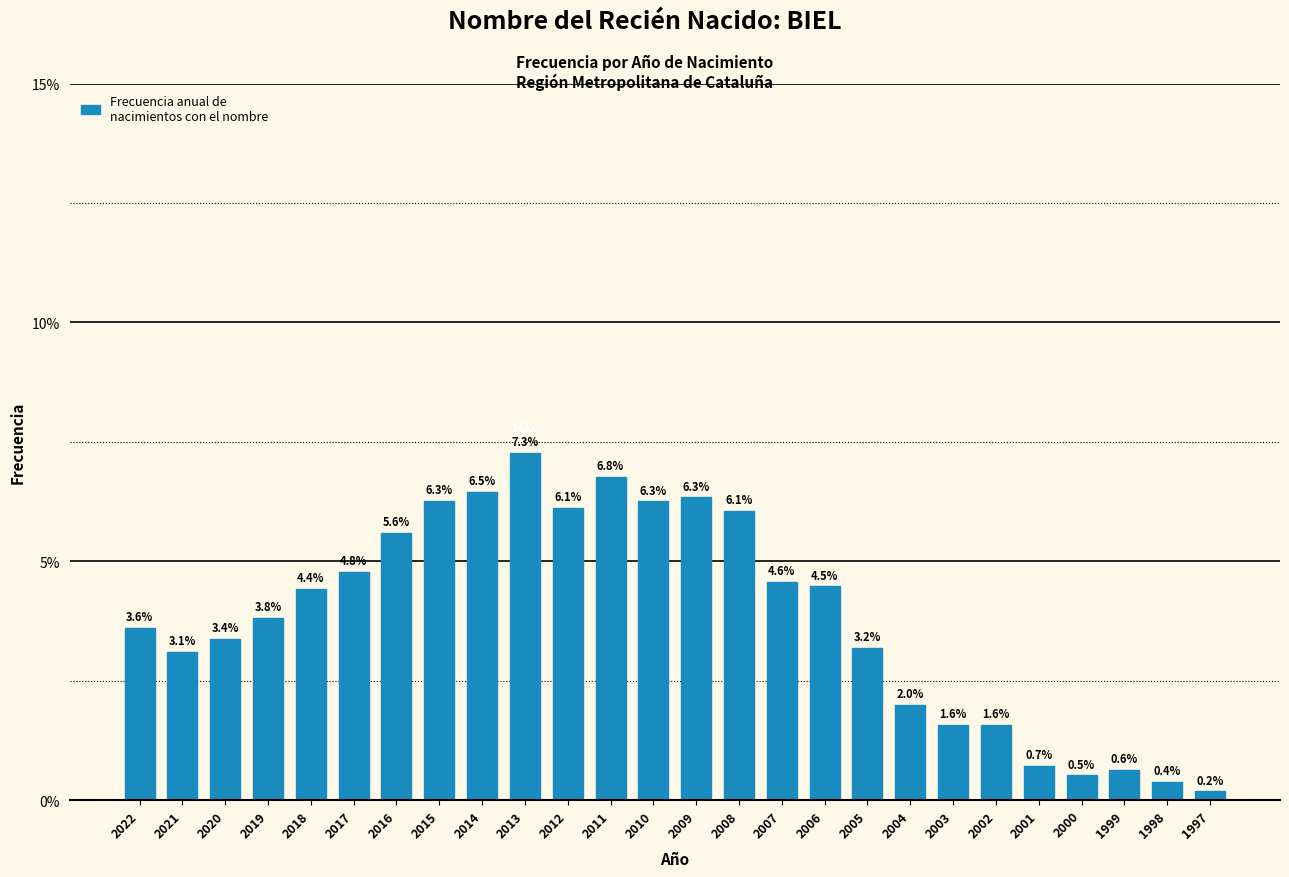

Reading left to right, what are all the values shown in this chart?

2022=3.6	2021=3.1	2020=3.4	2019=3.8	2018=4.4	2017=4.8	2016=5.6	2015=6.3	2014=6.5	2013=7.3	2012=6.1	2011=6.8	2010=6.3	2009=6.3	2008=6.1	2007=4.6	2006=4.5	2005=3.2	2004=2.0	2003=1.6	2002=1.6	2001=0.7	2000=0.5	1999=0.6	1998=0.4	1997=0.2